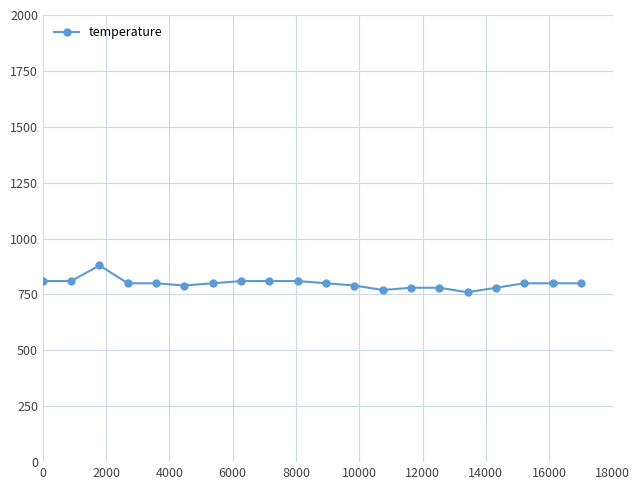

What is the smallest value displayed?

760.0